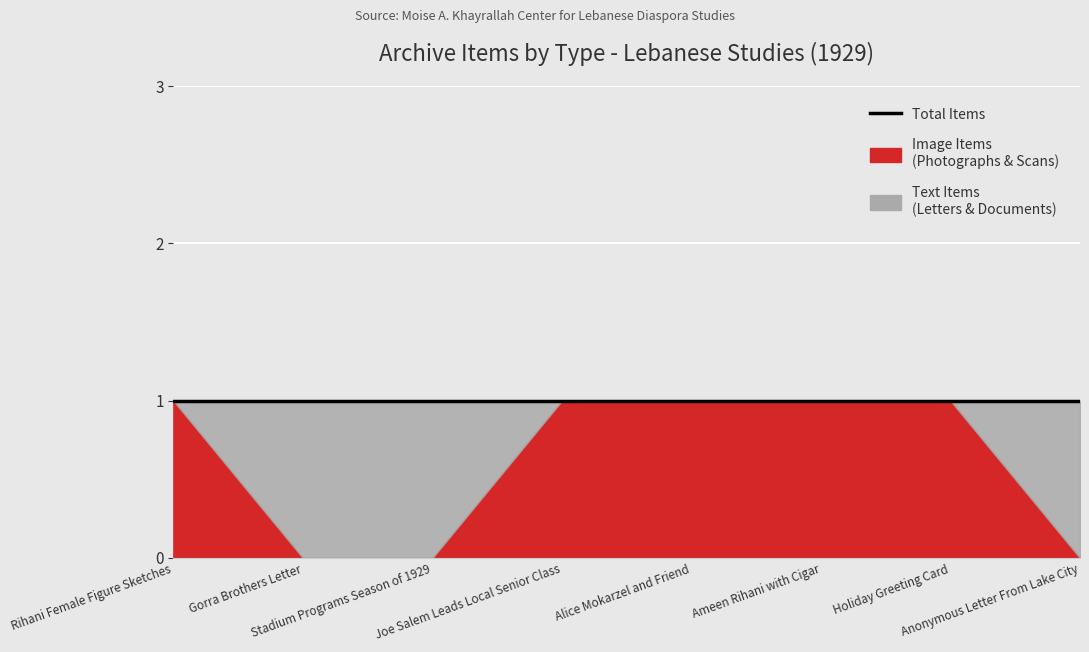

True or false: Image Items has a value of 2 at 81830.

False